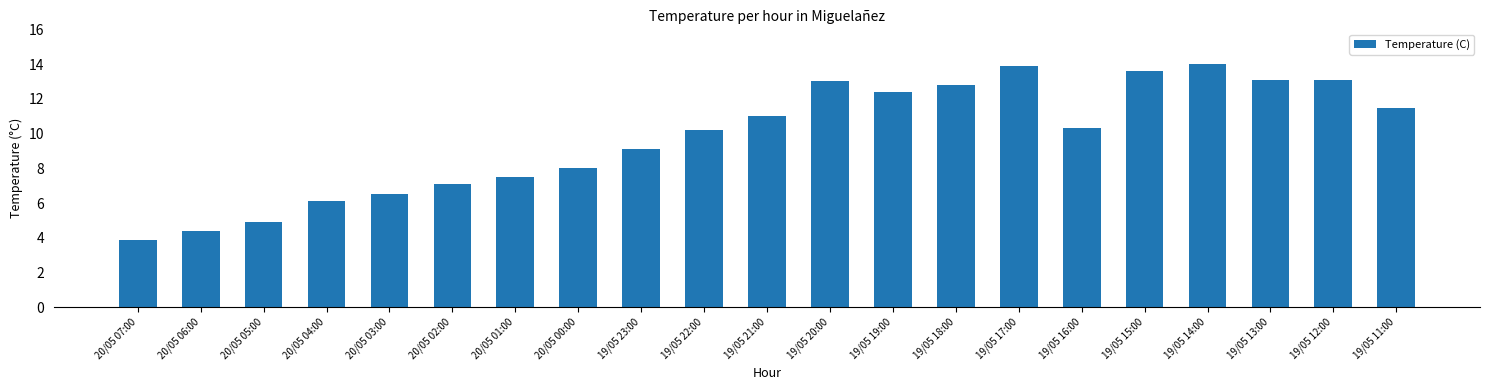

What is the average value?

9.8